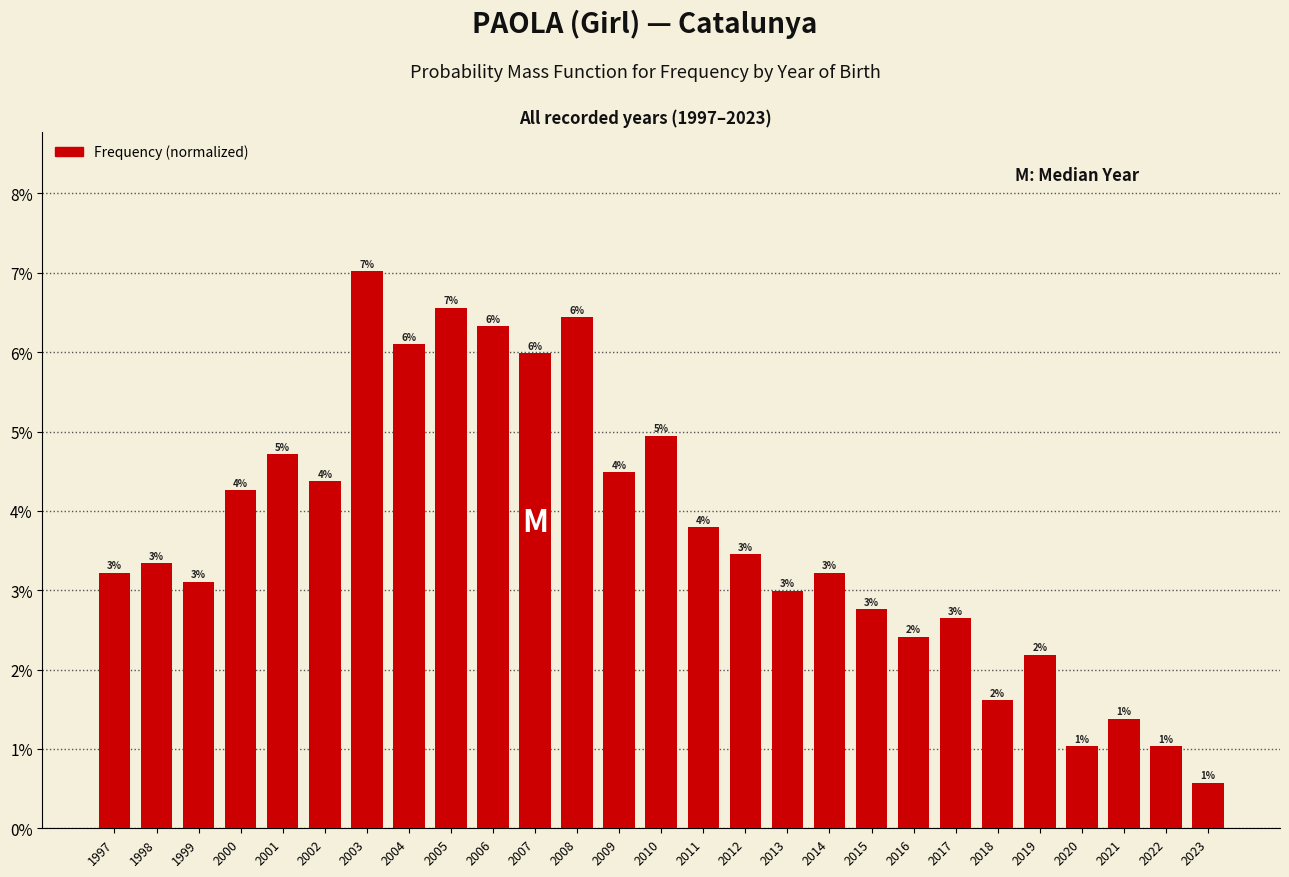

Are the bars horizontal?

No